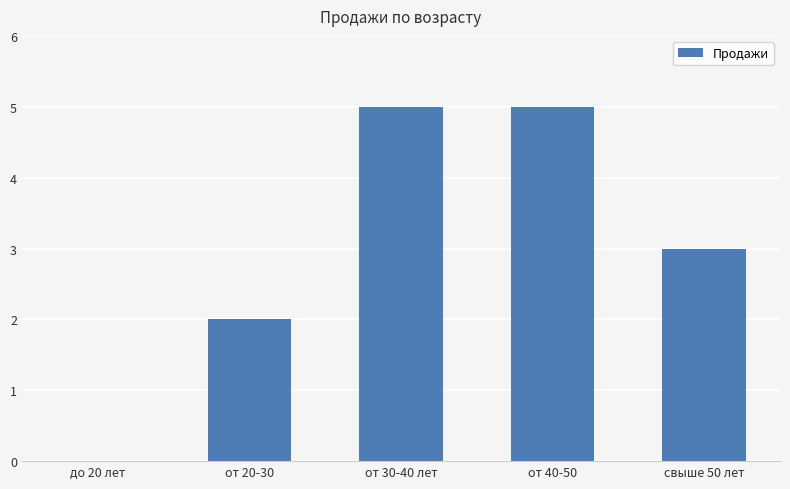

Count the number of categories in the chart.

5